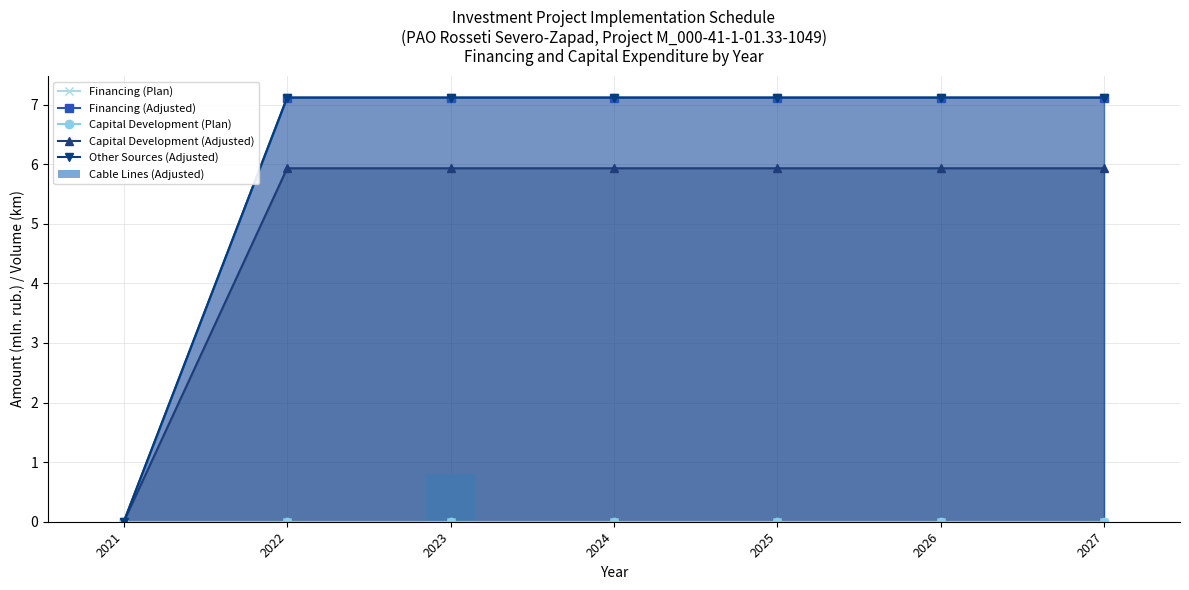

At which category is the sum across all series the highest?

2023